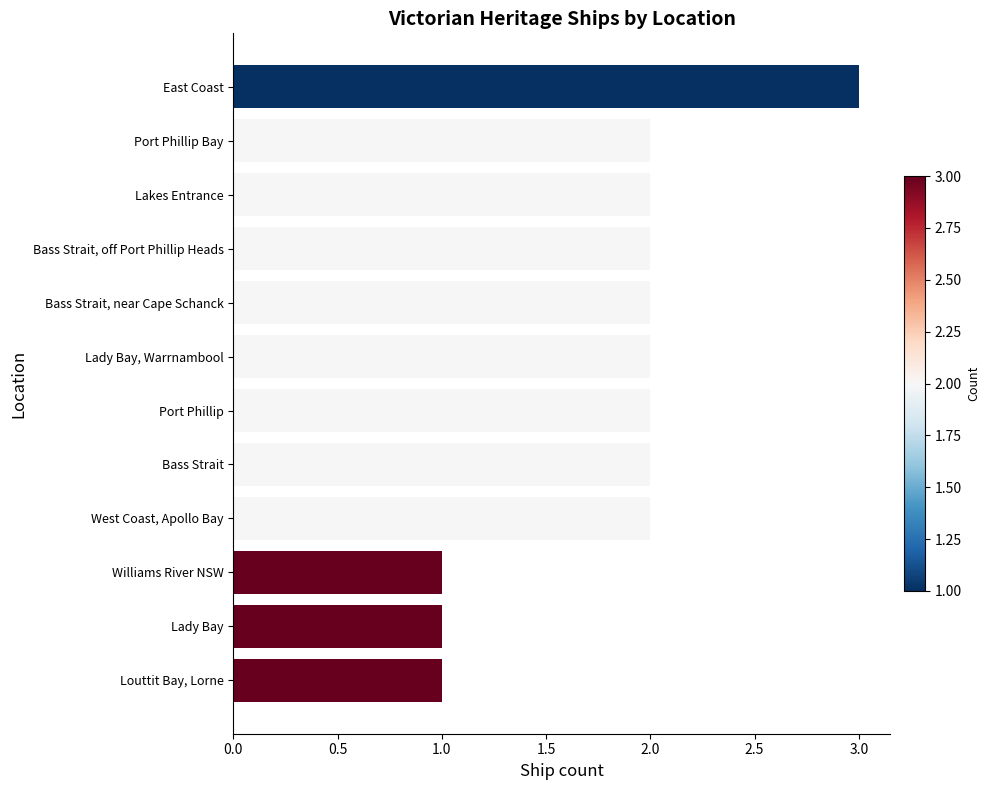

What is the ratio of the value at Lakes Entrance to the value at Williams River NSW?

2.0